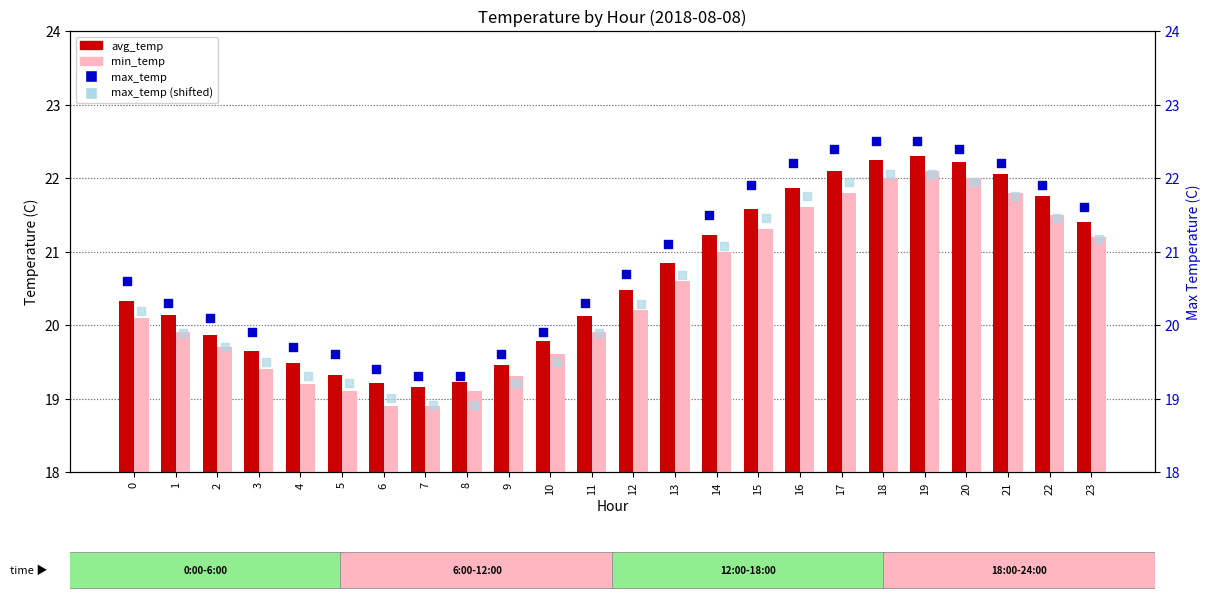

What are all the series names shown in the legend?

avg_temp, min_temp, max_temp, max_temp (shifted)